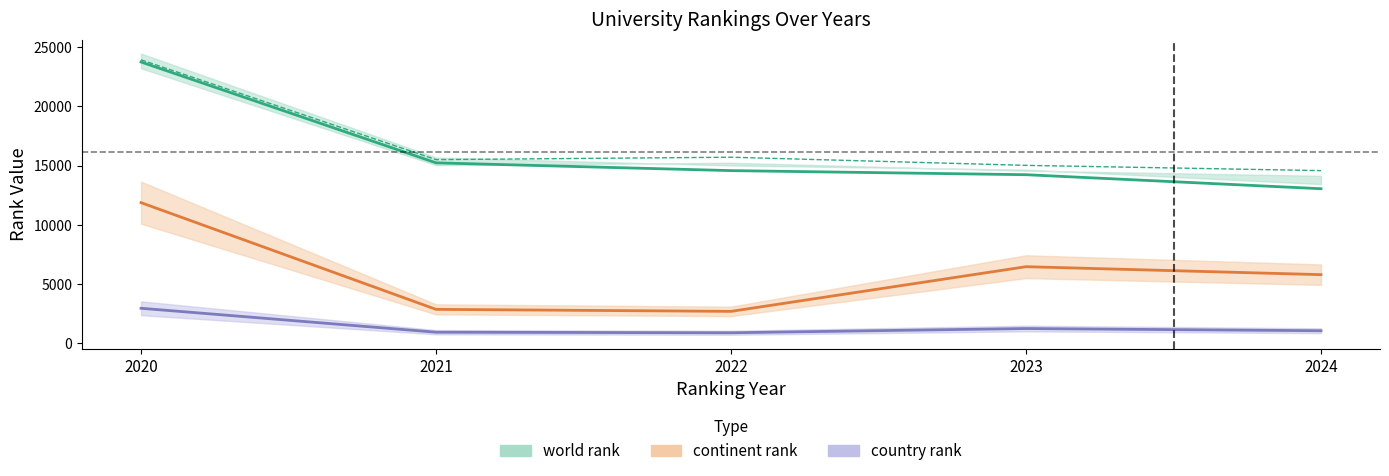

Which series has the widest spread of values?

world rank